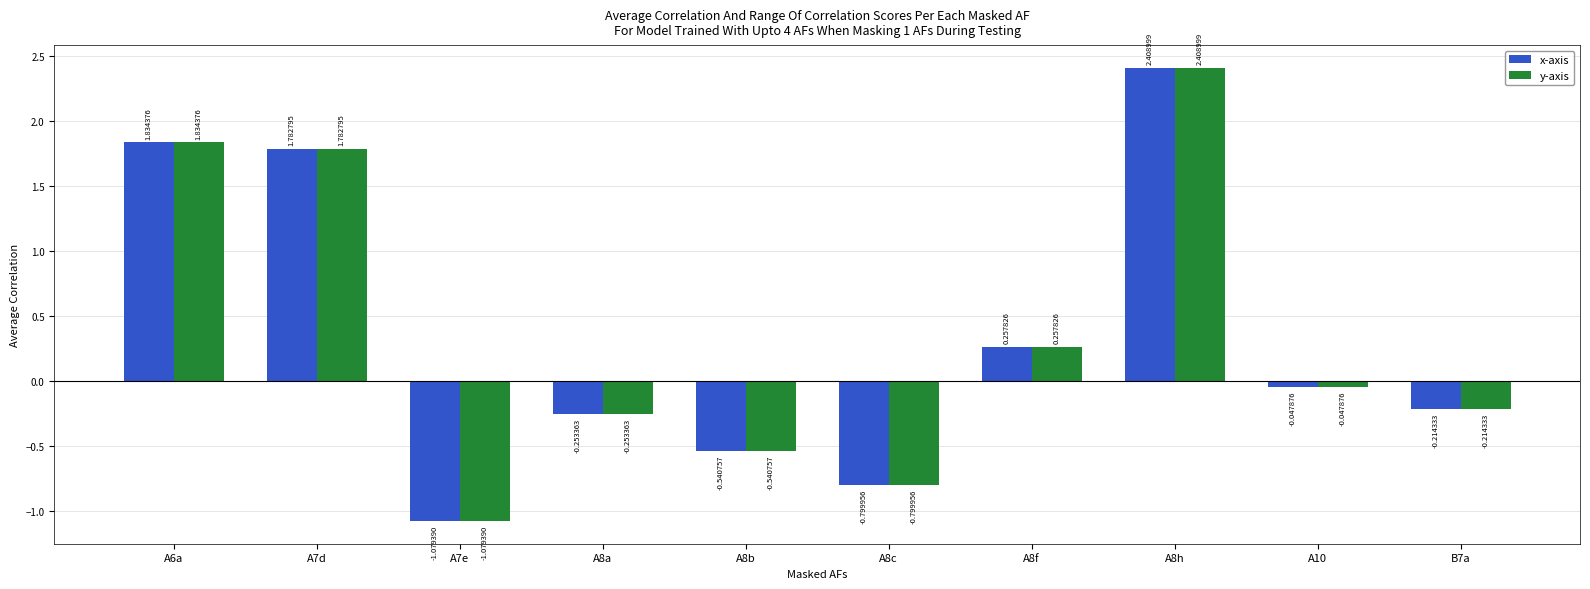

How many bars are there in total?

20